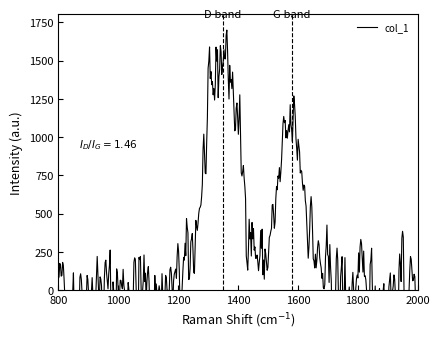

How many categories are shown in the chart?

25